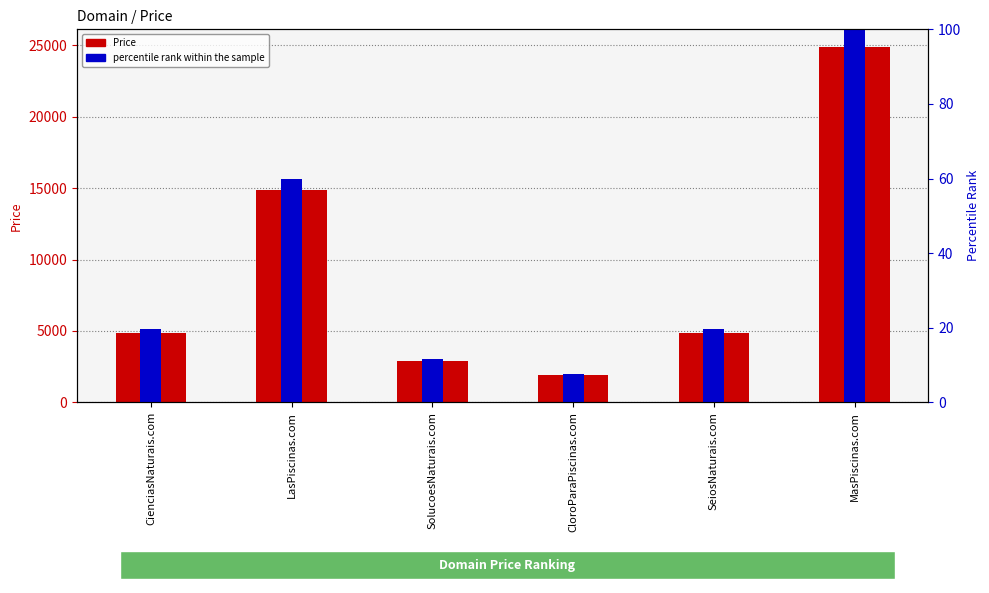

How many bars are there in total?

12